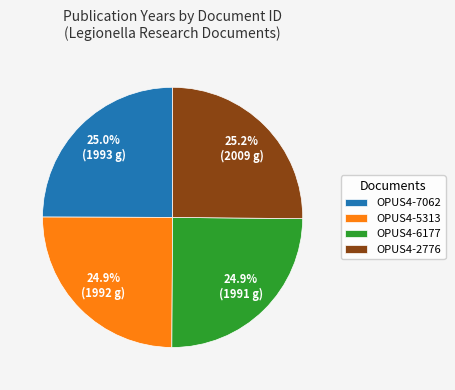

What is the ratio of the value at OPUS4-6177 to the value at OPUS4-5313?

1.0